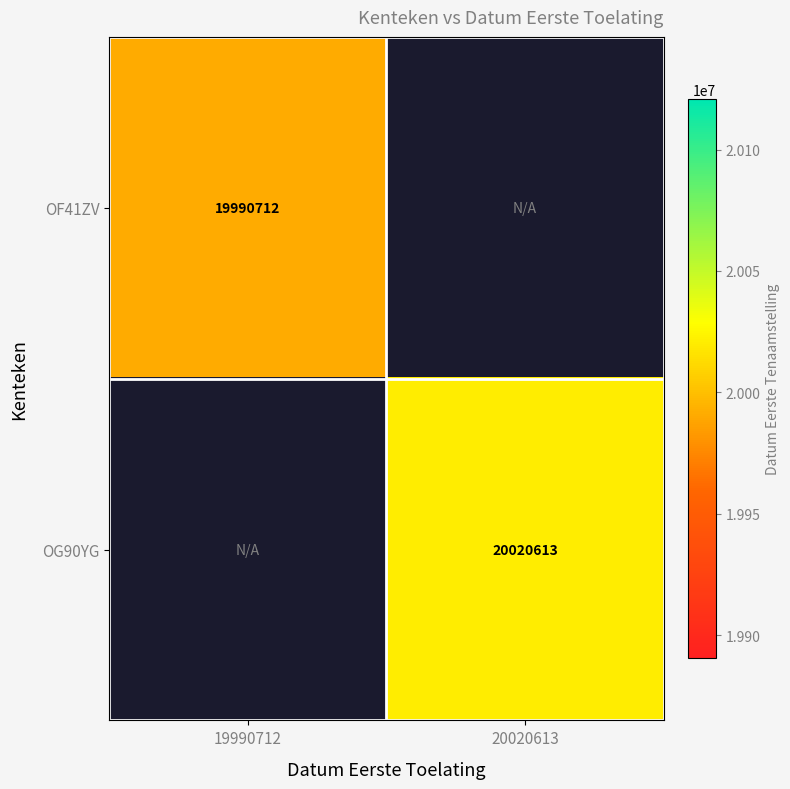

True or false: OG90YG has a value of 20020613 at 20020613.

True